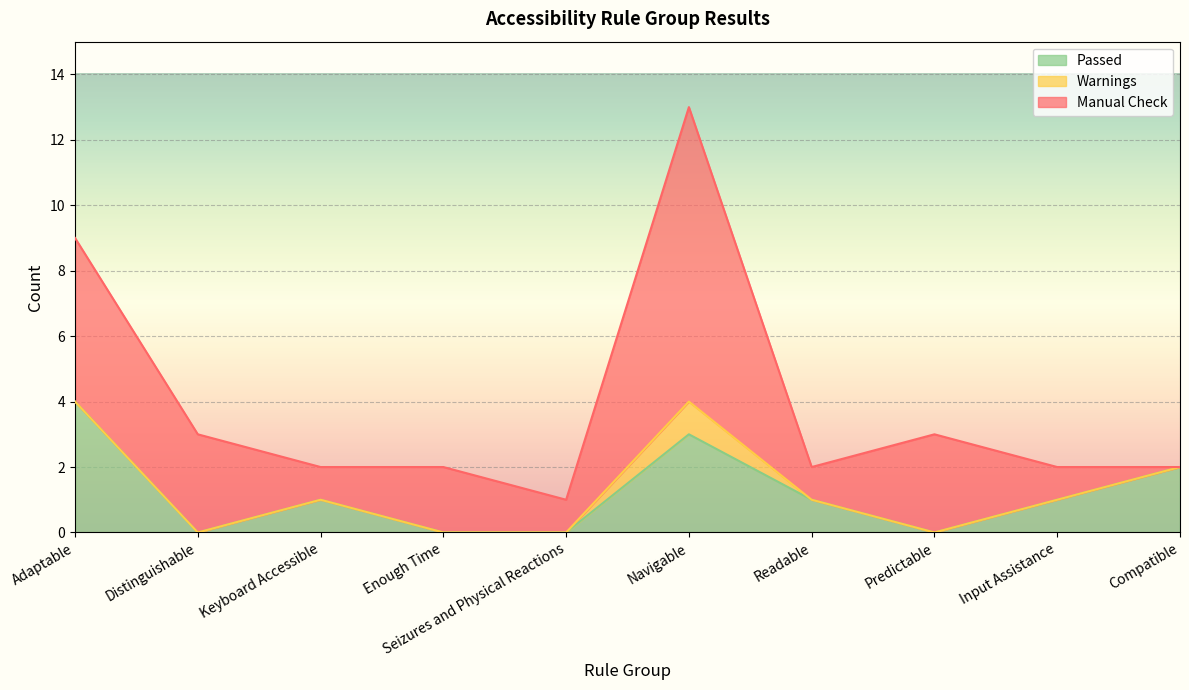

How many lines are shown in the chart?

3